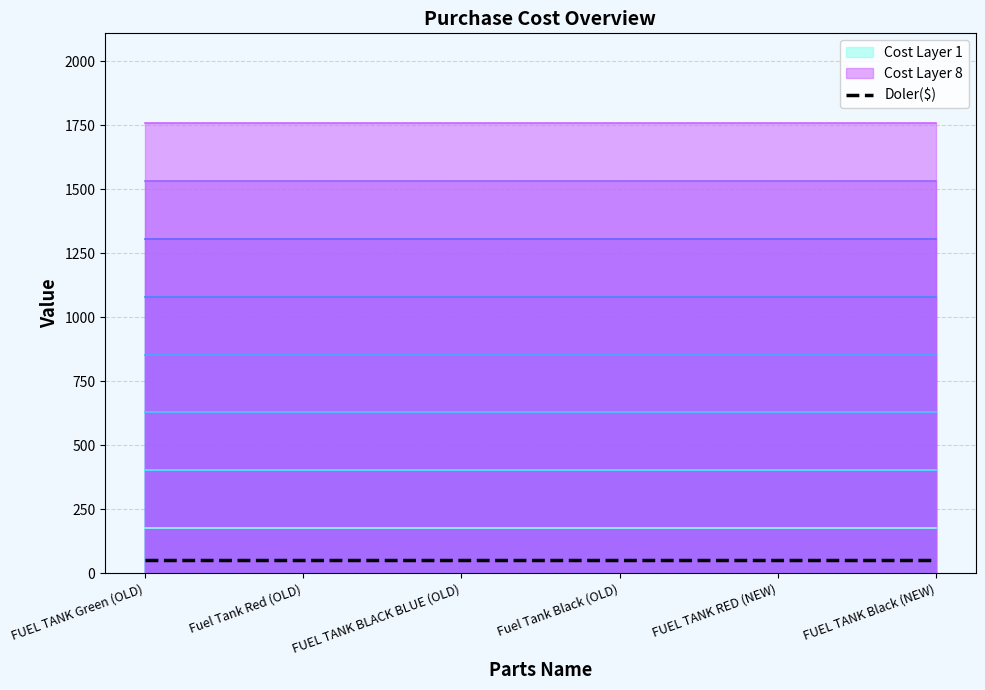

Between Fuel Tank Red (OLD) and FUEL TANK Black (NEW), which is larger?

Fuel Tank Red (OLD)